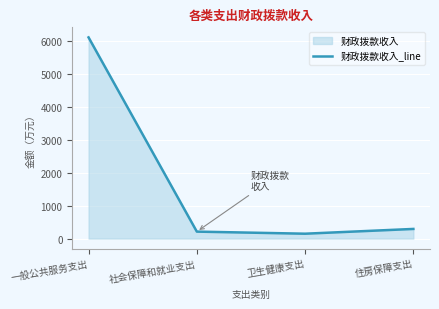

Reading left to right, what are all the values shown in this chart?

一般公共服务支出=6108.3	社会保障和就业支出=211.4	卫生健康支出=148.0	住房保障支出=292.8